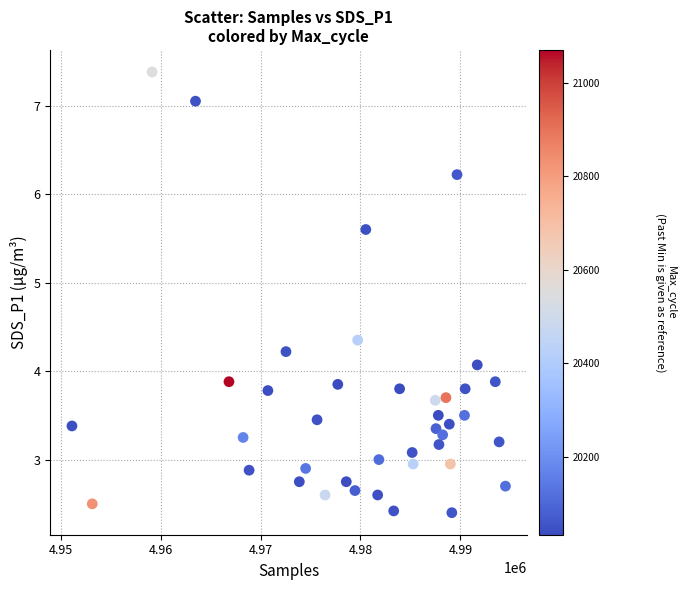

What is the range of X values (max minus min)?

43366.0